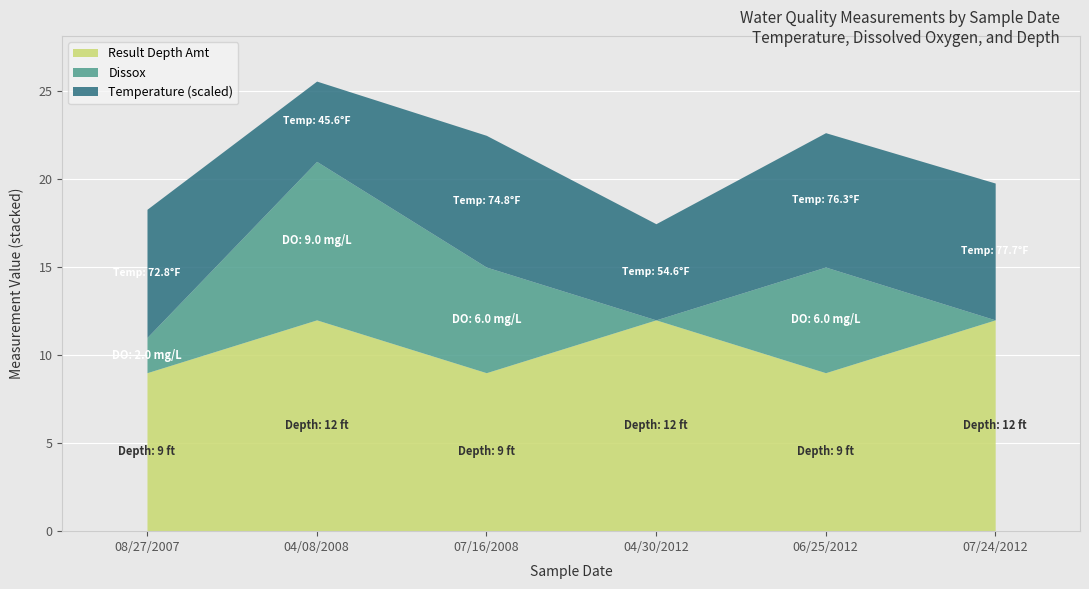

How many lines are shown in the chart?

3